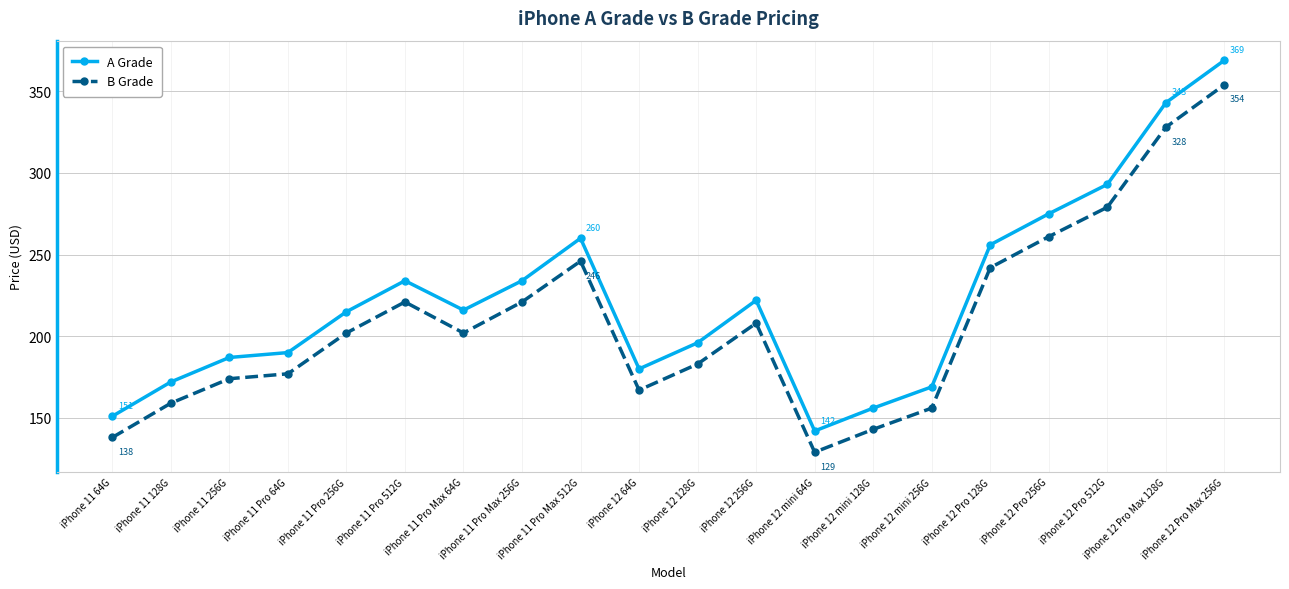

Which series has the widest spread of values?

A Grade